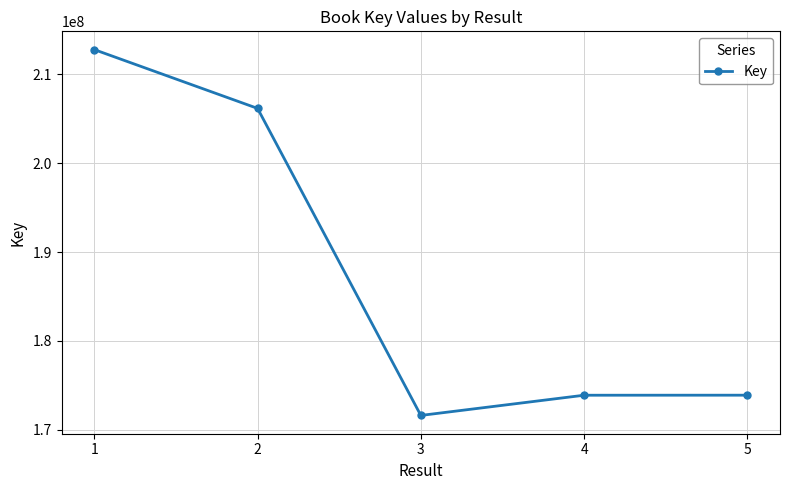

How many data points does each series have?

5